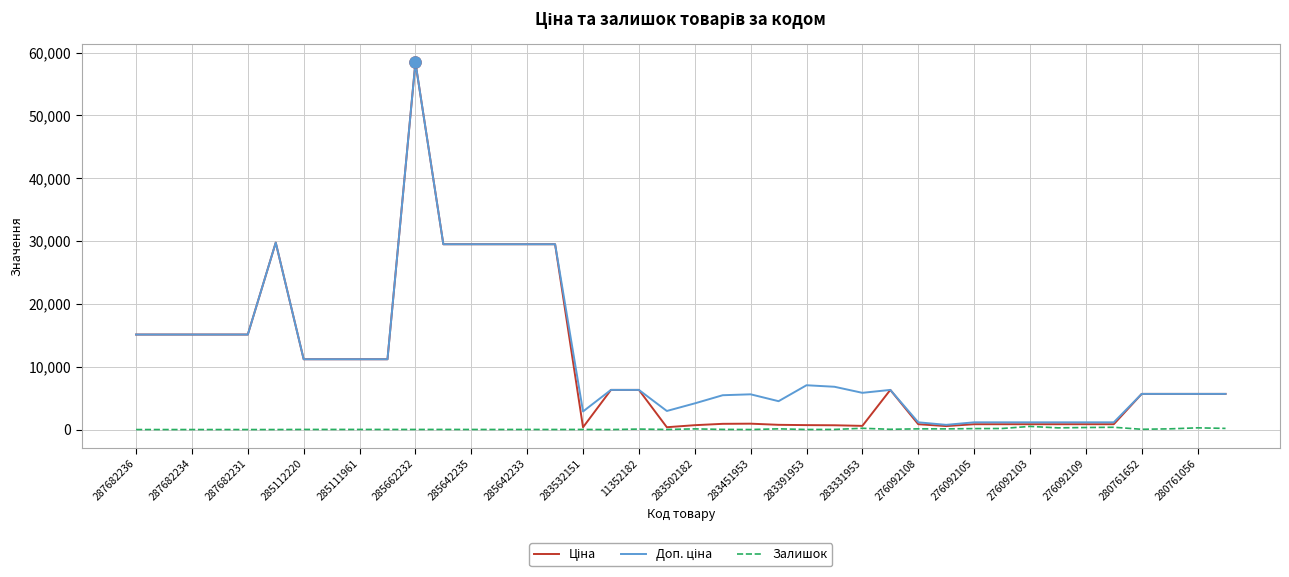

How many lines are shown in the chart?

3